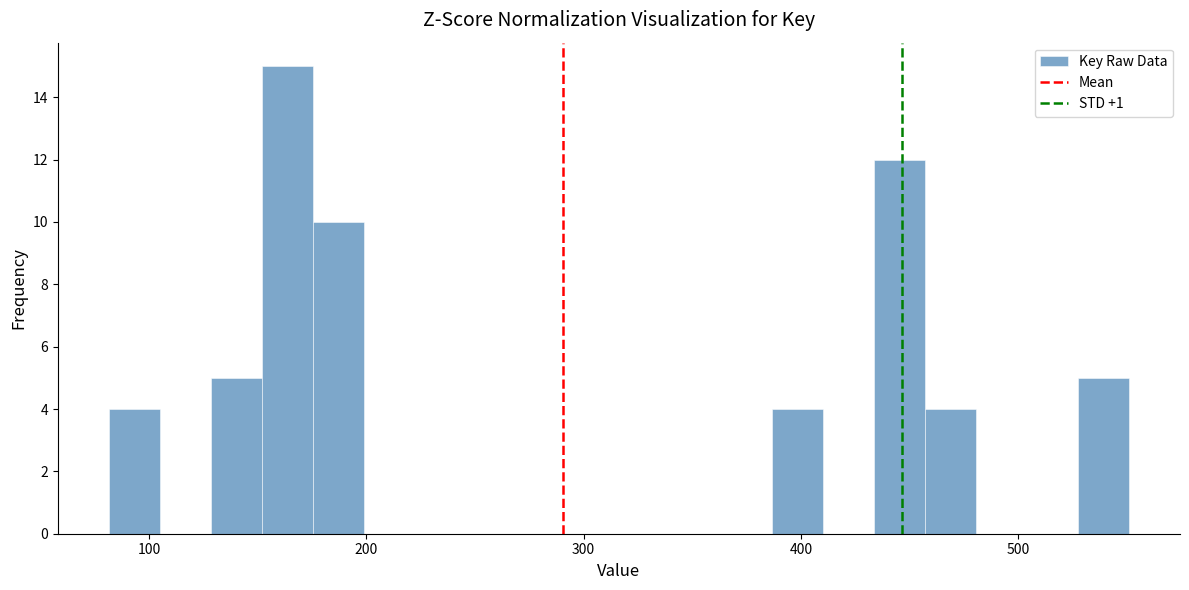

Read against the x-axis, roughly where is the centre of the tallest bar?

160